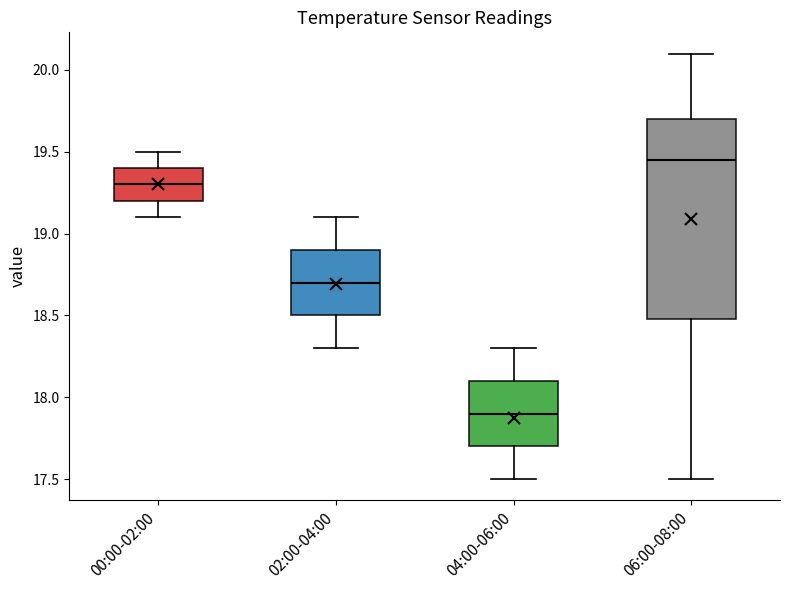

Comparing the boxes themselves (not the whiskers), which one is the tallest?

06:00-08:00